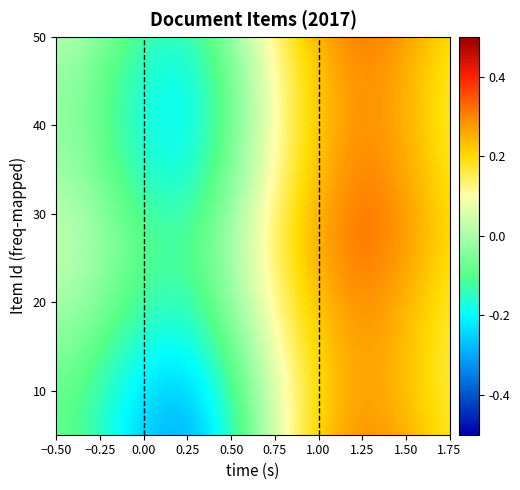

At how many categories does at least one series exceed 0?

8